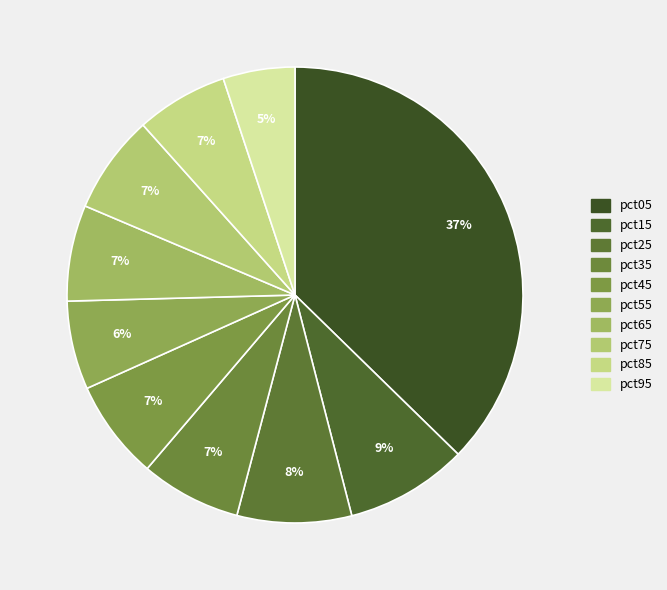

True or false: pct35 accounts for 1% of the total.

False